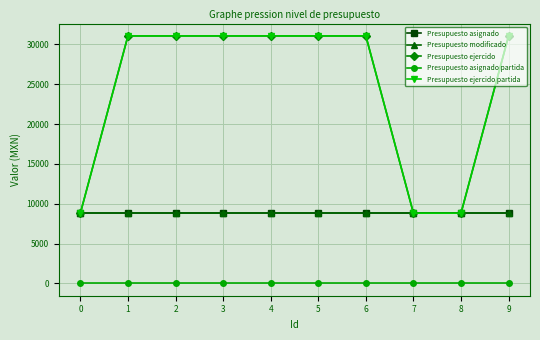

Which series changed the most between 1 and 4?

Presupuesto asignado